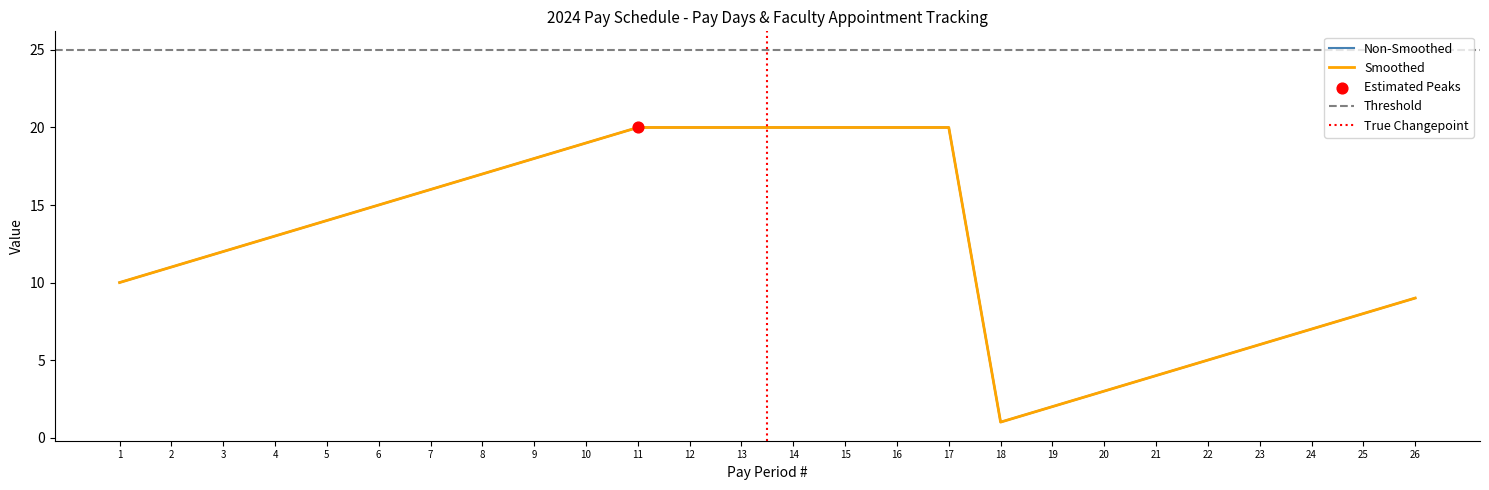

Is the value of Faculty Fall (cumulative) at 22 greater than the value of Faculty Entire Year (cumulative) at 4?

No